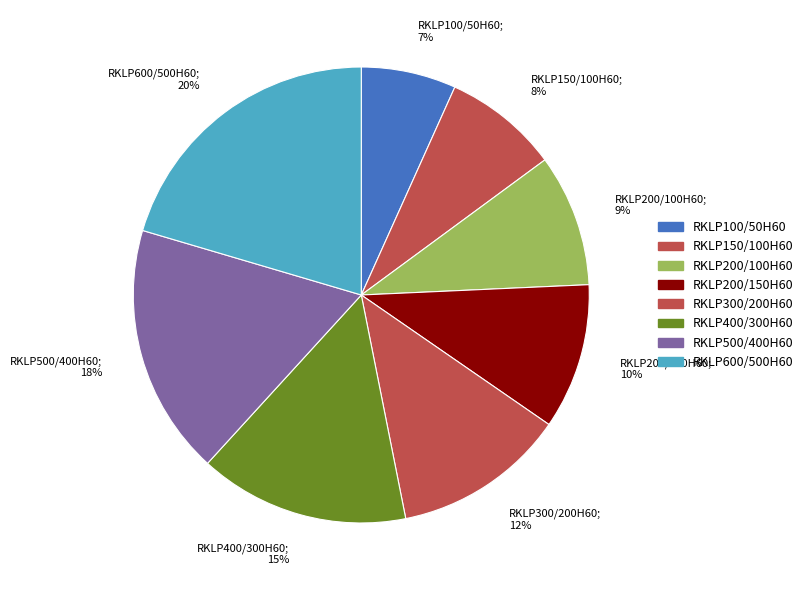

What percentage is the RKLP300/200H60 slice, to the nearest percent?

12%